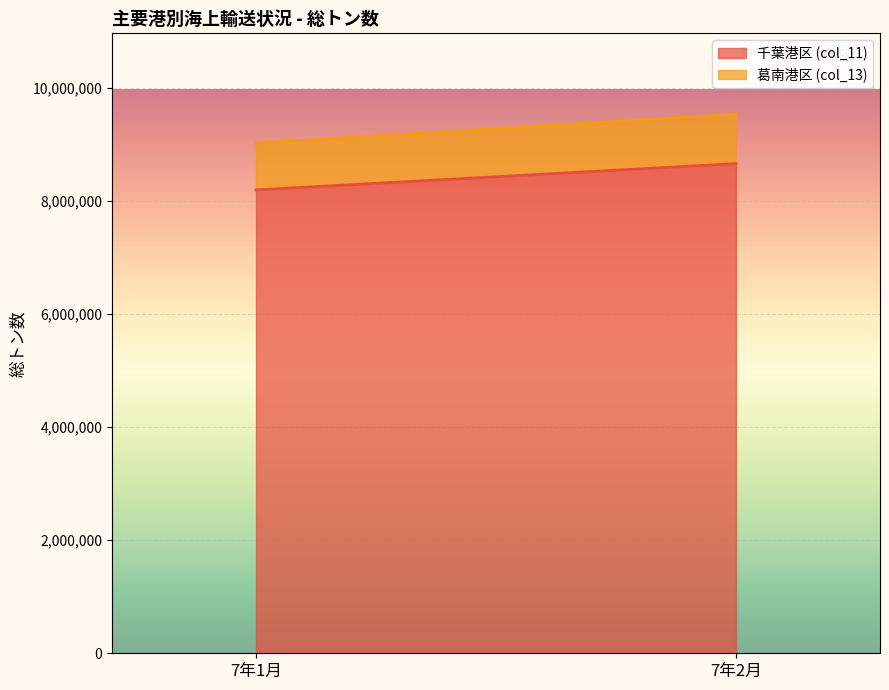

Which series has the largest total across all categories?

千葉港区 (col_11)